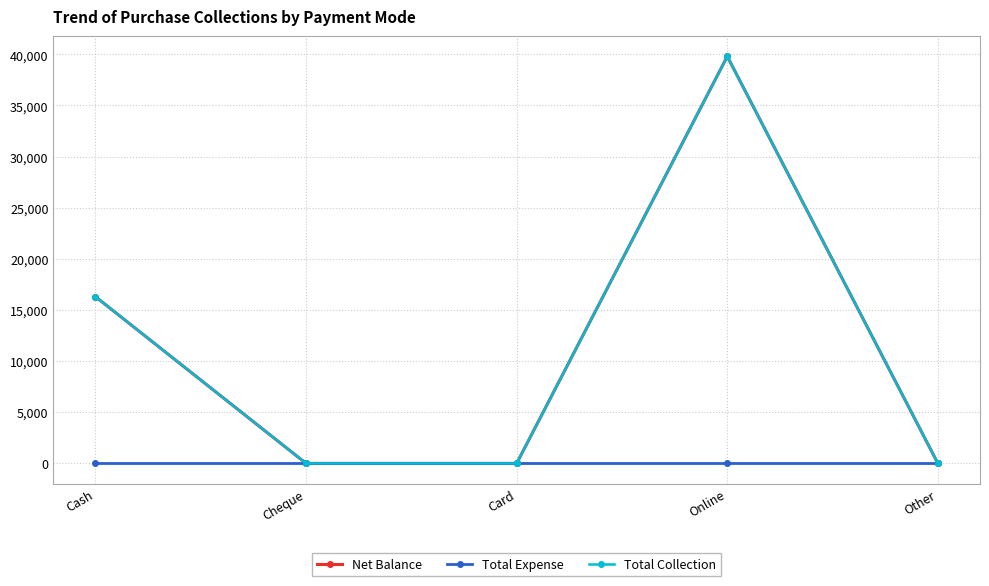

Is this an area chart (filled region under the line)?

No